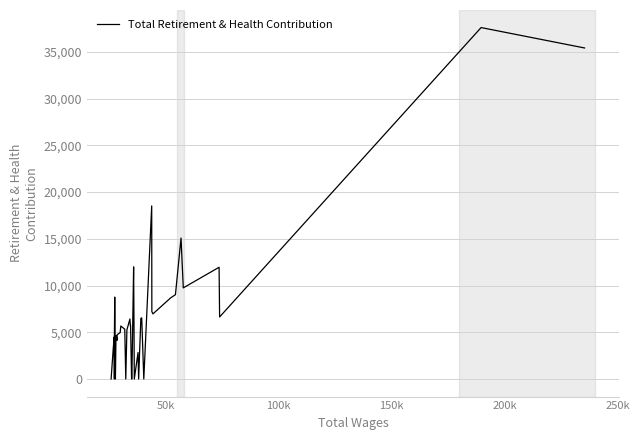

How many points are higher than both their immediate neighbors (excluding endpoints)?

13